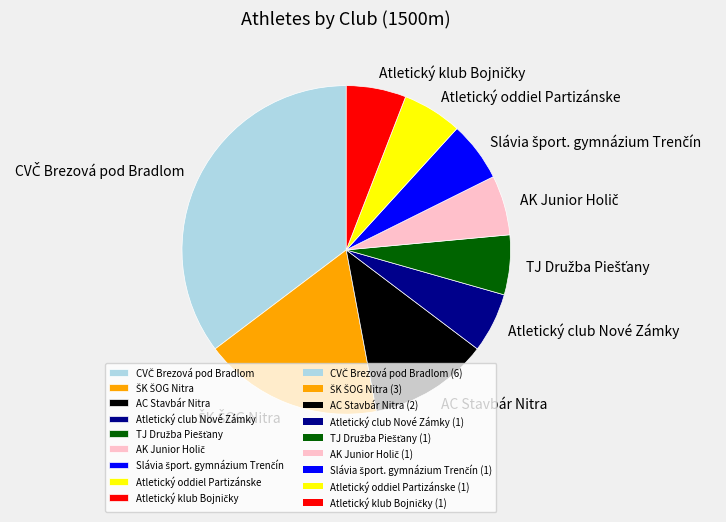

Does any single category account for the majority?

No